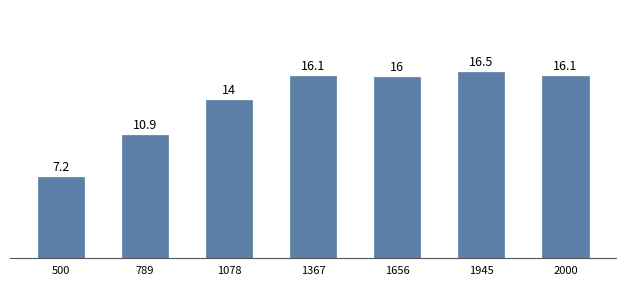

Is it true that the value at 1078 is 14.0?

True